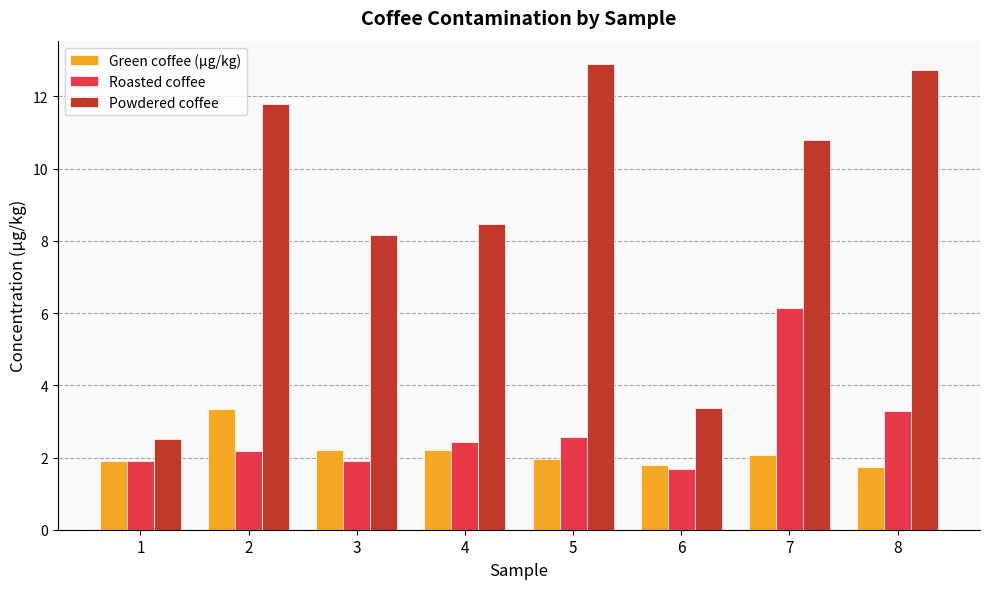

True or false: Green coffee (µg/kg) has a value of 1.9 at 1.

True